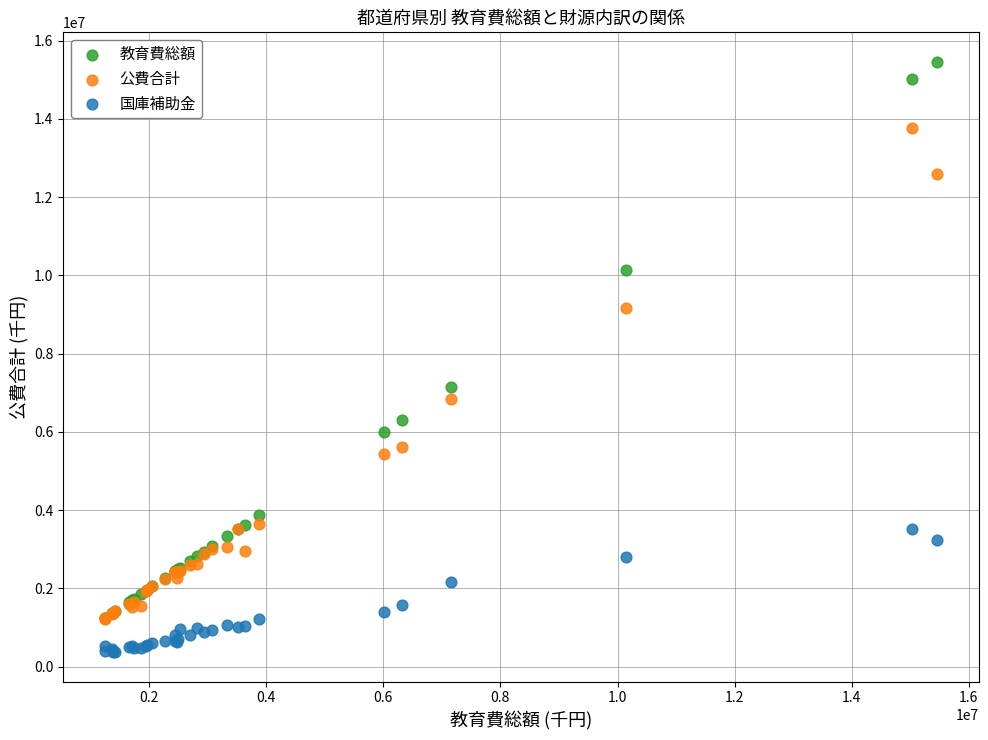

In the 公費合計 series, what Y value is closest to 7489025?

6838112